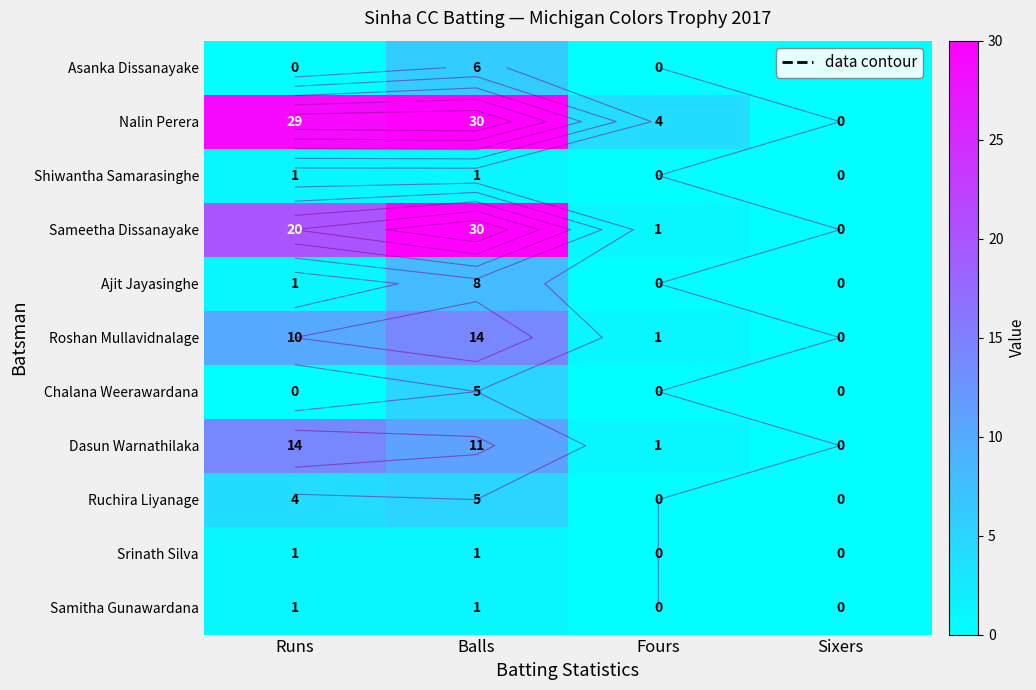

What is the difference between the maximum and minimum values in the Chalana Weerawardana series?

5